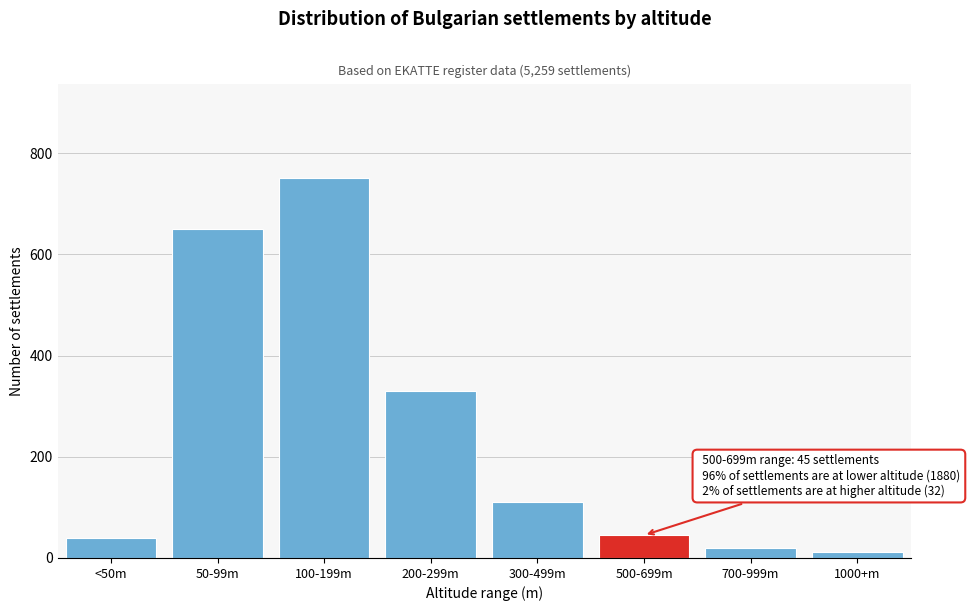

Reading left to right, what are all the values shown in this chart?

<50m=40	50-99m=650	100-199m=750	200-299m=330	300-499m=110	500-699m=45	700-999m=20	1000+m=12